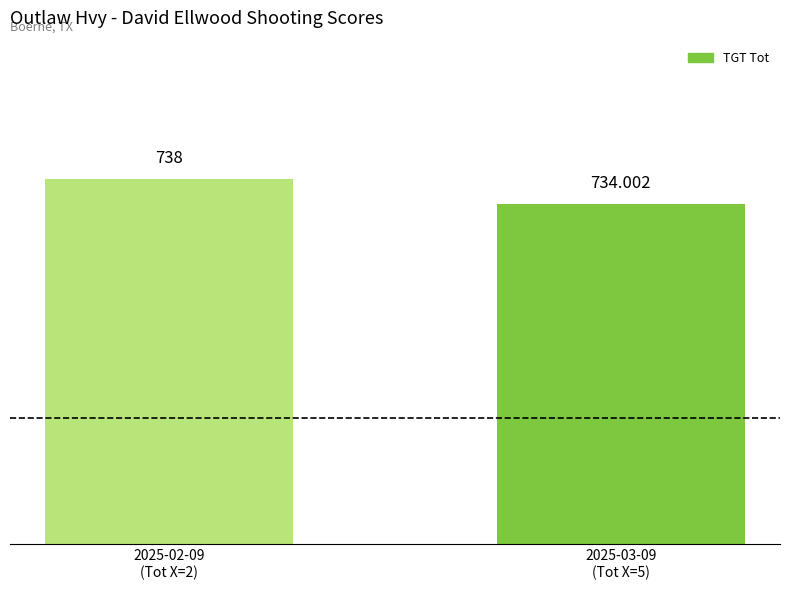

Reading left to right, list all the values displayed in this chart.

738.0	734.0